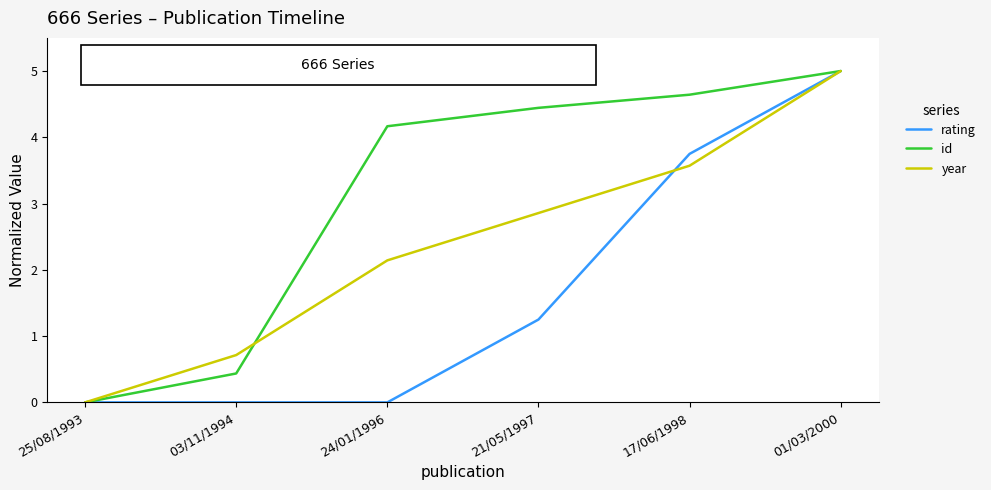

Rank the categories by year value from highest to lowest.

01/03/2000, 17/06/1998, 21/05/1997, 24/01/1996, 03/11/1994, 25/08/1993